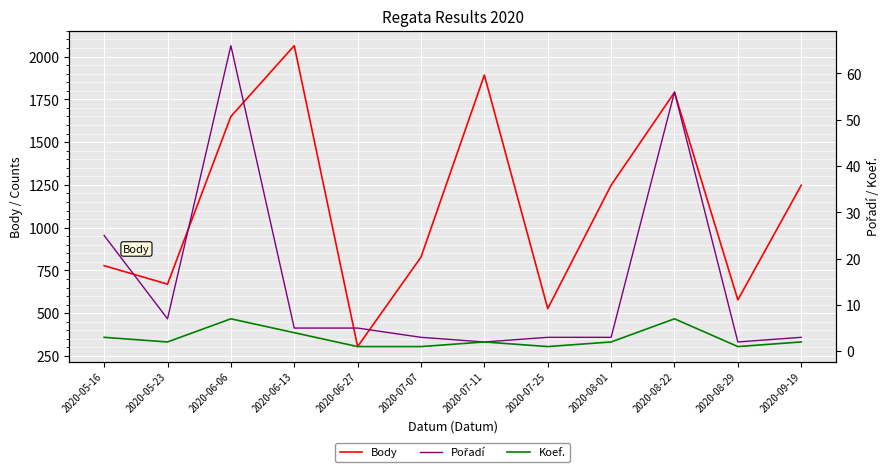

At how many categories does at least one series exceed 225?

12